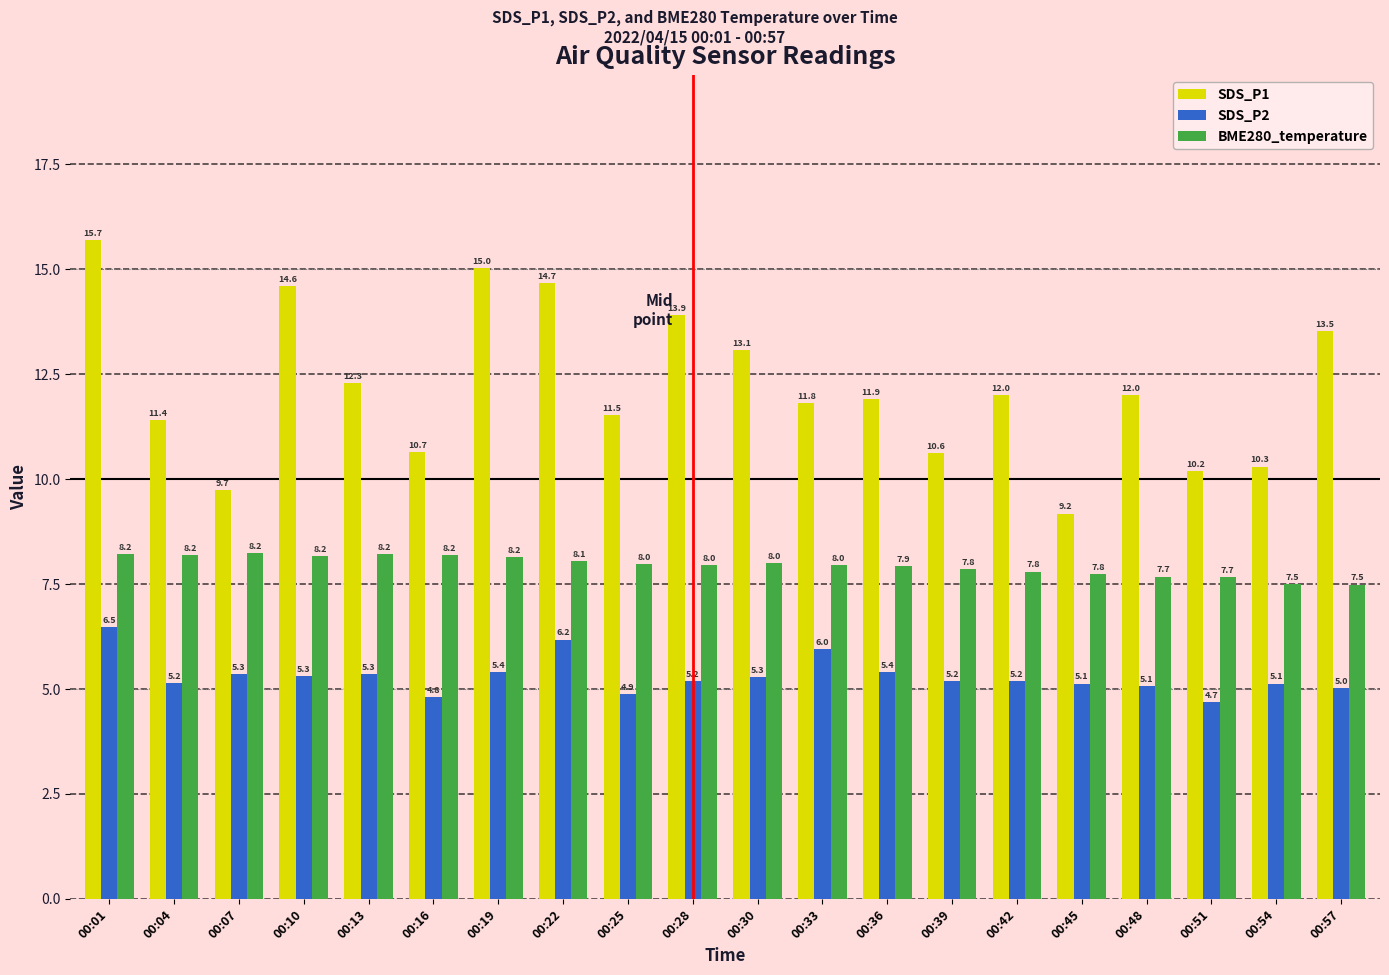

Between 00:48 and 00:57, which series saw the biggest shift?

SDS_P1